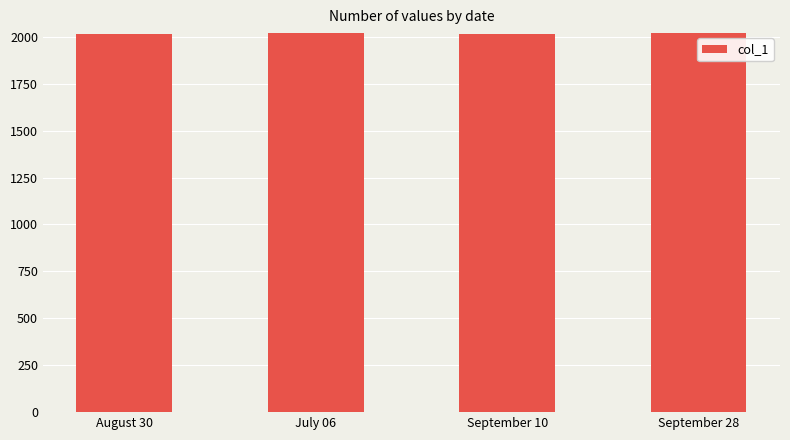

Is it true that the value at September 28 is 2022?

True